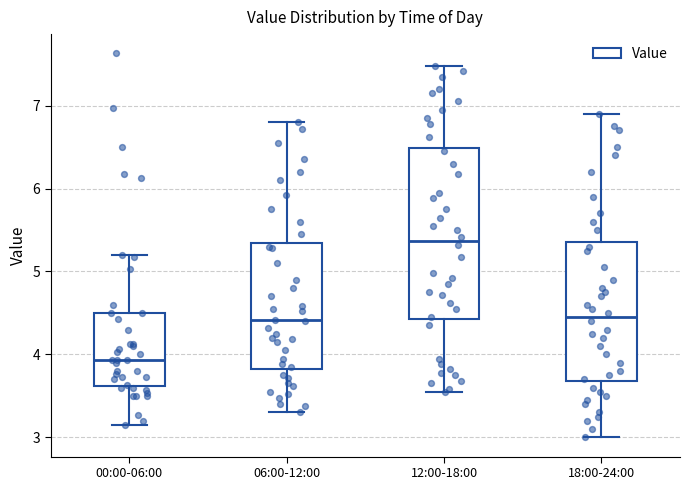

Which box has the lowest median line?

00:00-06:00